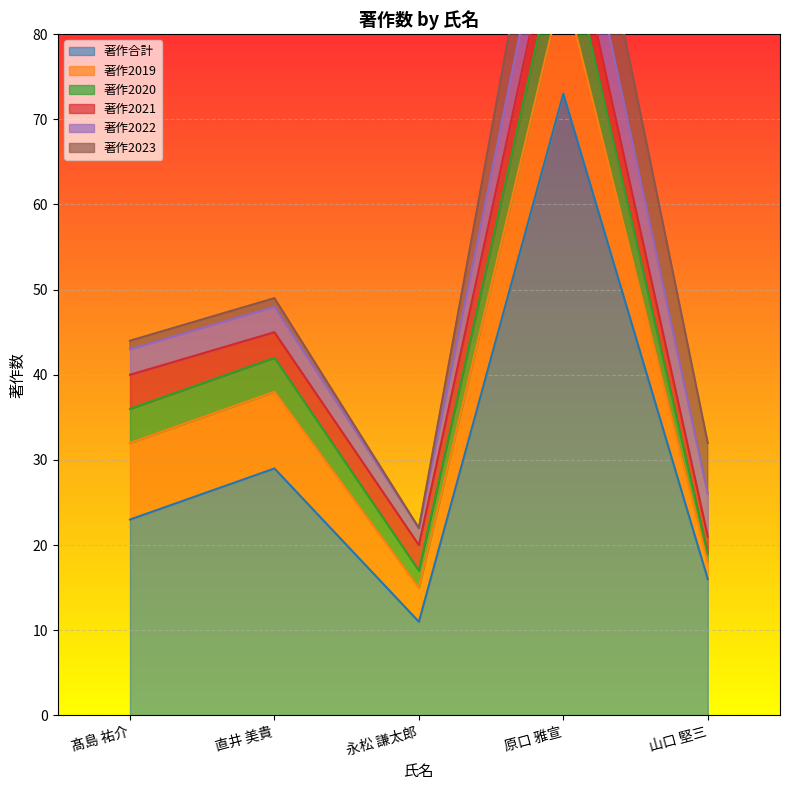

At which category does the chart reach its peak across all series?

原口 雅宣